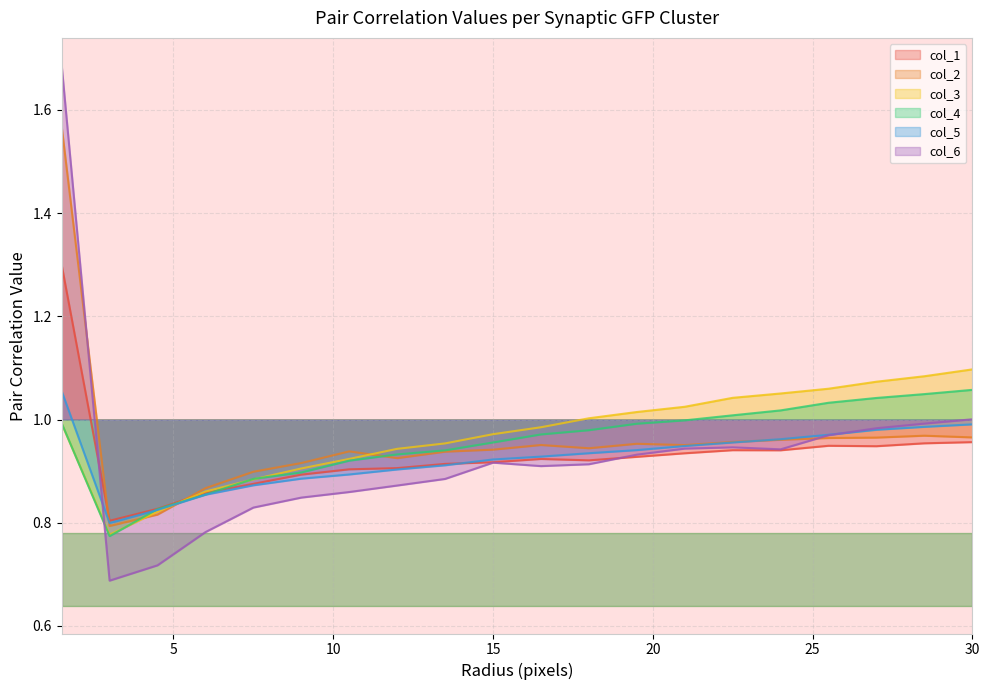

Reading right to left, list all the values displayed in this chart.

col_1: 1.0	1.0	0.9	0.9	0.9	0.9	0.9	0.9	0.9	0.9	0.9	0.9	0.9	0.9	0.9	0.9	0.9	0.8	0.8	1.3
col_2: 1.0	1.0	1.0	1.0	1.0	1.0	1.0	1.0	0.9	1.0	0.9	0.9	0.9	0.9	0.9	0.9	0.9	0.8	0.8	1.6
col_3: 1.1	1.1	1.1	1.1	1.1	1.0	1.0	1.0	1.0	1.0	1.0	1.0	0.9	0.9	0.9	0.9	0.9	0.8	0.8	1.0
col_4: 1.1	1.0	1.0	1.0	1.0	1.0	1.0	1.0	1.0	1.0	1.0	0.9	0.9	0.9	0.9	0.9	0.9	0.8	0.8	1.0
col_5: 1.0	1.0	1.0	1.0	1.0	1.0	0.9	0.9	0.9	0.9	0.9	0.9	0.9	0.9	0.9	0.9	0.9	0.8	0.8	1.1
col_6: 1.0	1.0	1.0	1.0	0.9	0.9	0.9	0.9	0.9	0.9	0.9	0.9	0.9	0.9	0.8	0.8	0.8	0.7	0.7	1.7